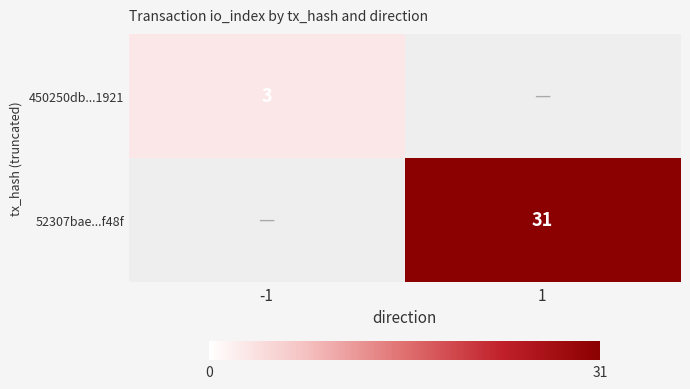

Between 1 and -1, which is larger?

-1